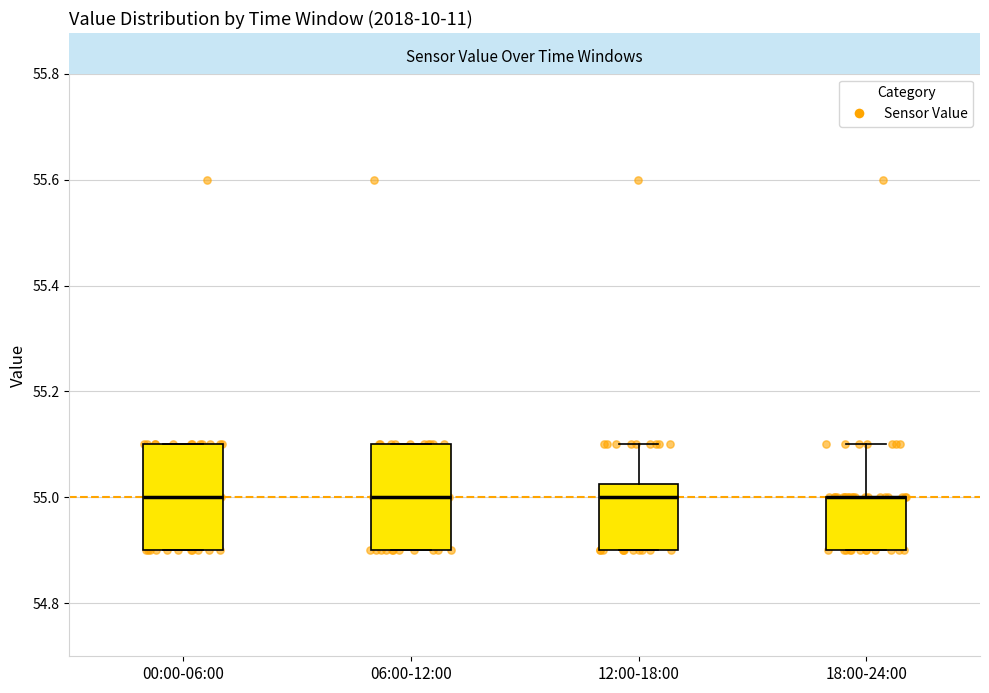

Where is the lower edge of the box for 12:00-18:00 on the y-axis? The values are not printed on the chart, so give them approximately, as read against the axis.

54.90